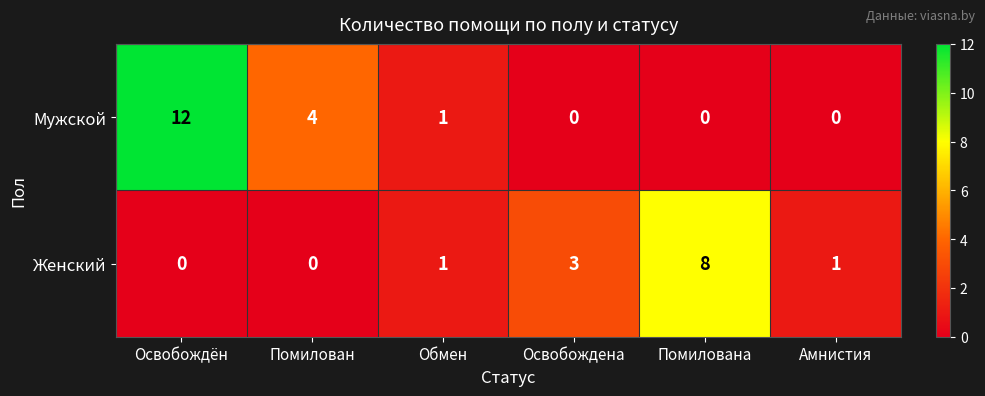

List the series in order of their peak value, lowest first.

Женский, Мужской